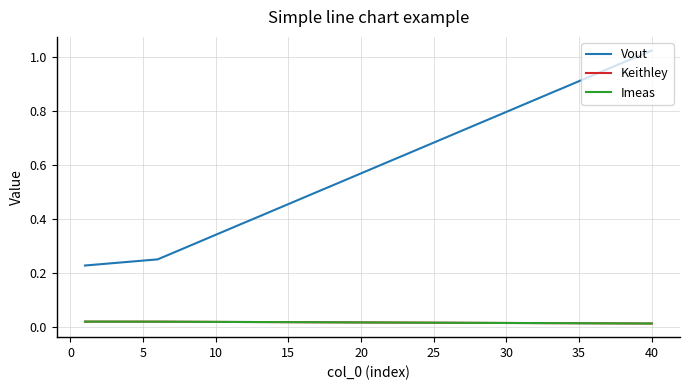

True or false: Imeas and Vout intersect in this chart.

False